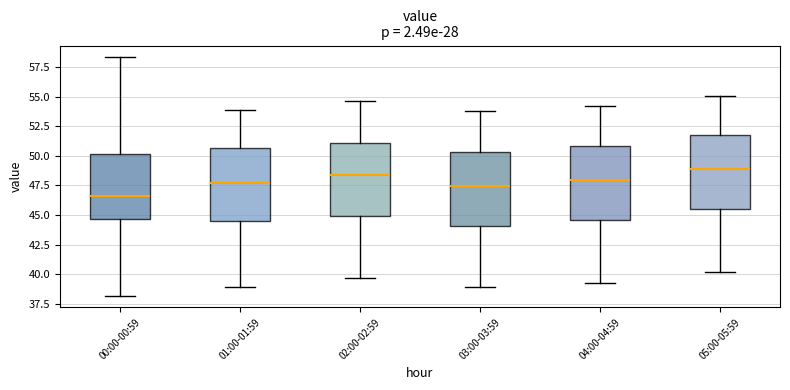

Reading left to right, read every box against the y-axis: the position of its median line, the range the box covers, and the ends of its whiskers. The values are not printed on the chart, so give them approximately, as read against the axis.

00:00-00:59: median 46.5, box 44.5 to 50.0, whiskers 38.0 to 58.5
01:00-01:59: median 47.5, box 44.5 to 50.5, whiskers 39.0 to 54.0
02:00-02:59: median 48.5, box 45.0 to 51.0, whiskers 39.5 to 54.5
03:00-03:59: median 47.5, box 44.0 to 50.5, whiskers 39.0 to 54.0
04:00-04:59: median 48.0, box 44.5 to 51.0, whiskers 39.5 to 54.0
05:00-05:59: median 49.0, box 45.5 to 52.0, whiskers 40.0 to 55.0